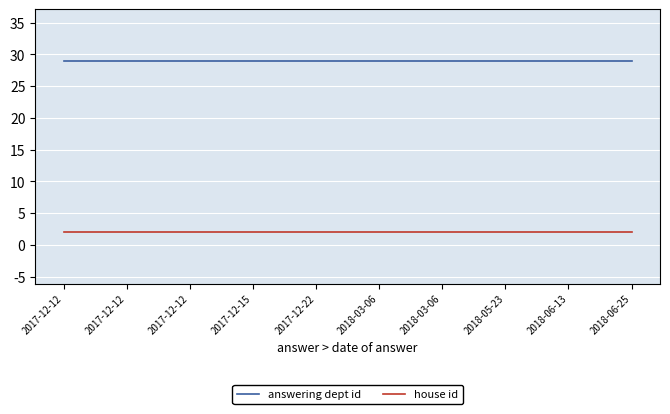

How many lines are shown in the chart?

2